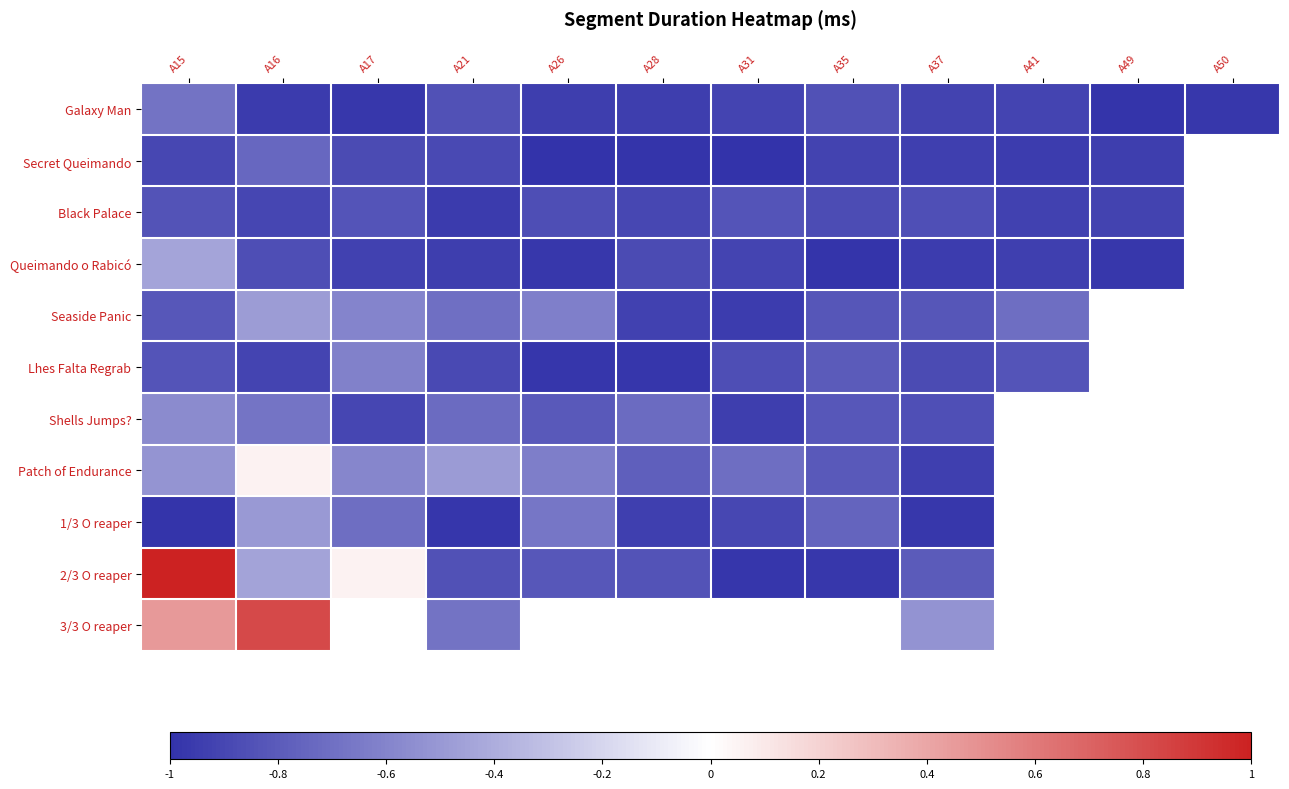

The value of Black Palace at A41 is -0.9. True or false?

True